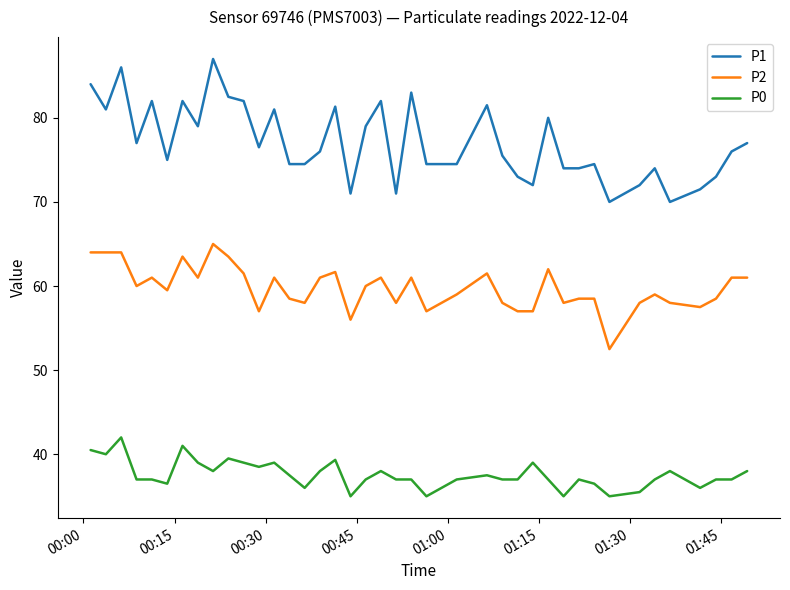

How many lines are shown in the chart?

3